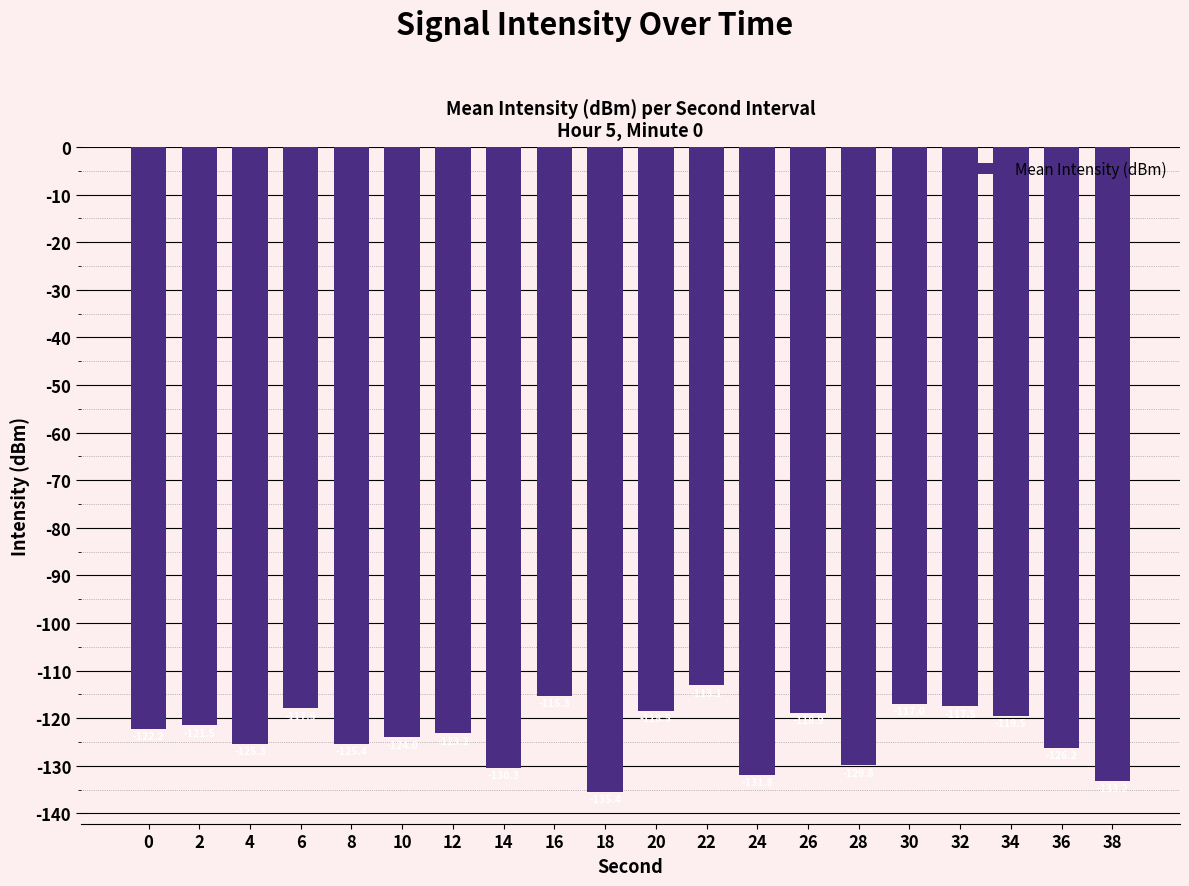

Is it true that the value at 30 is -117.0?

True